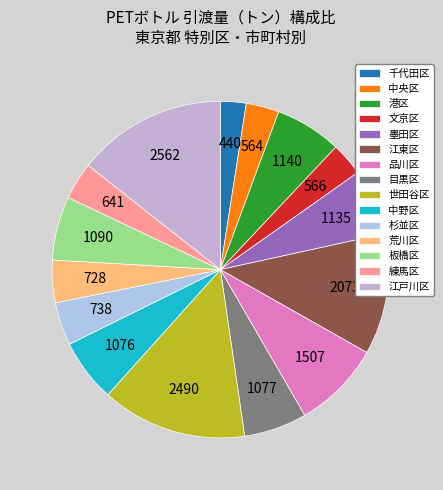

The 墨田区 slice represents 1% of the pie. True or false?

False